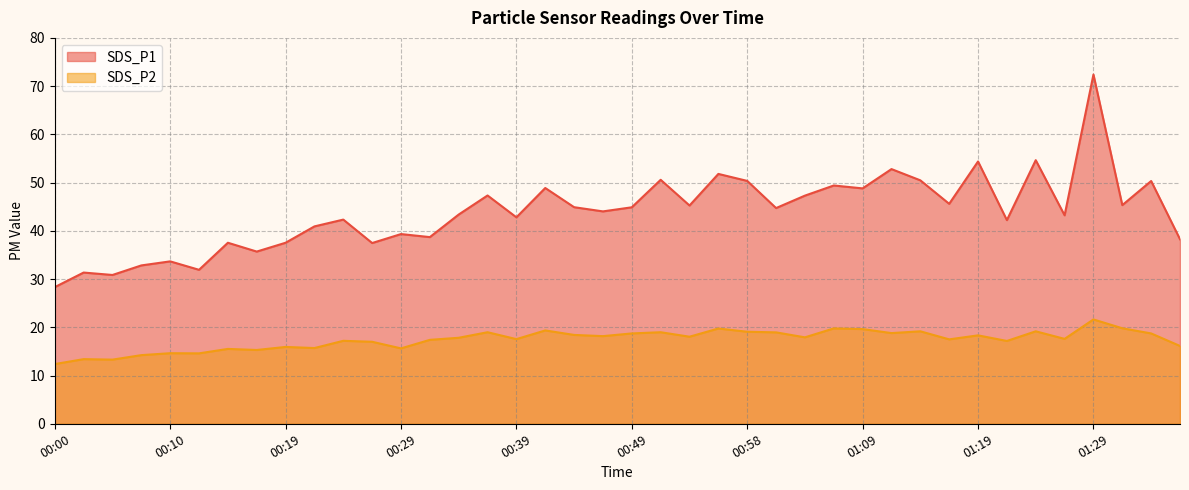

What is the spread (max minus min) of values at 01:01?

25.8